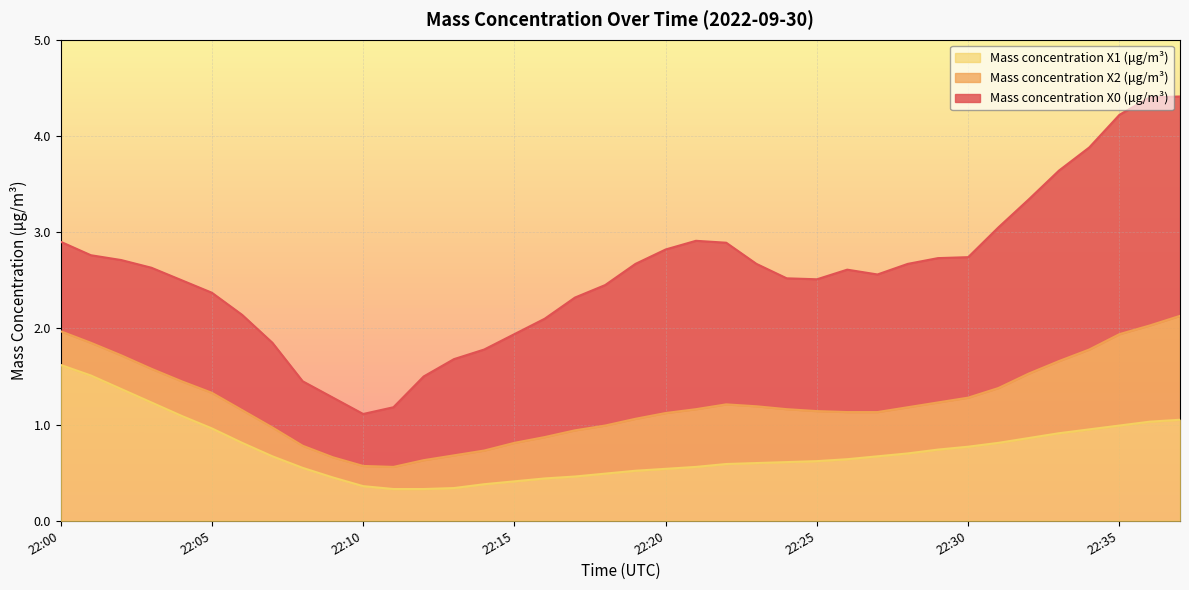

What is the total value across all series at 22:06?

4.1